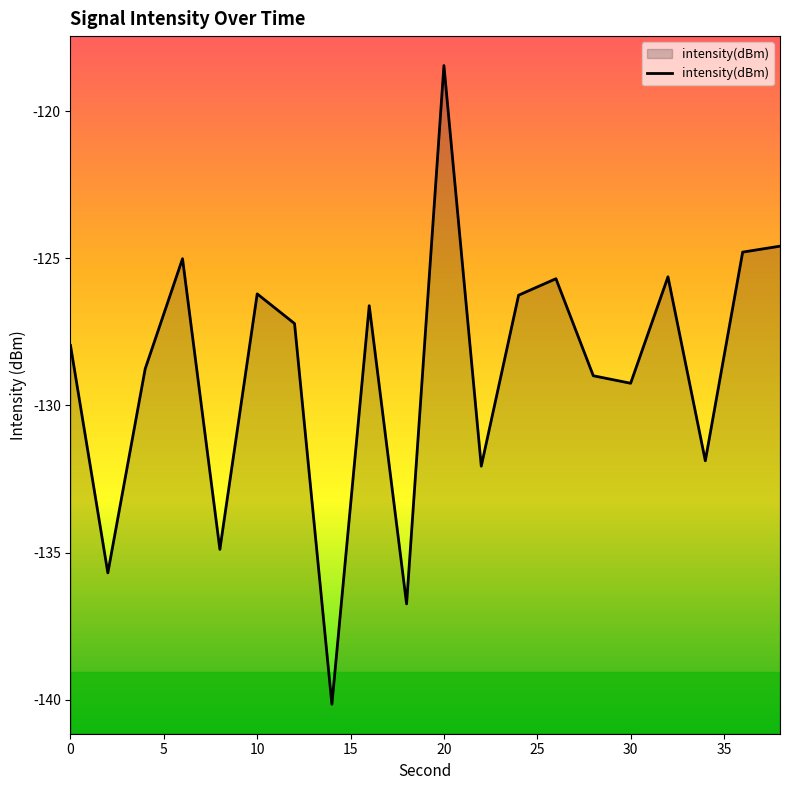

How many values exceed -127?

9